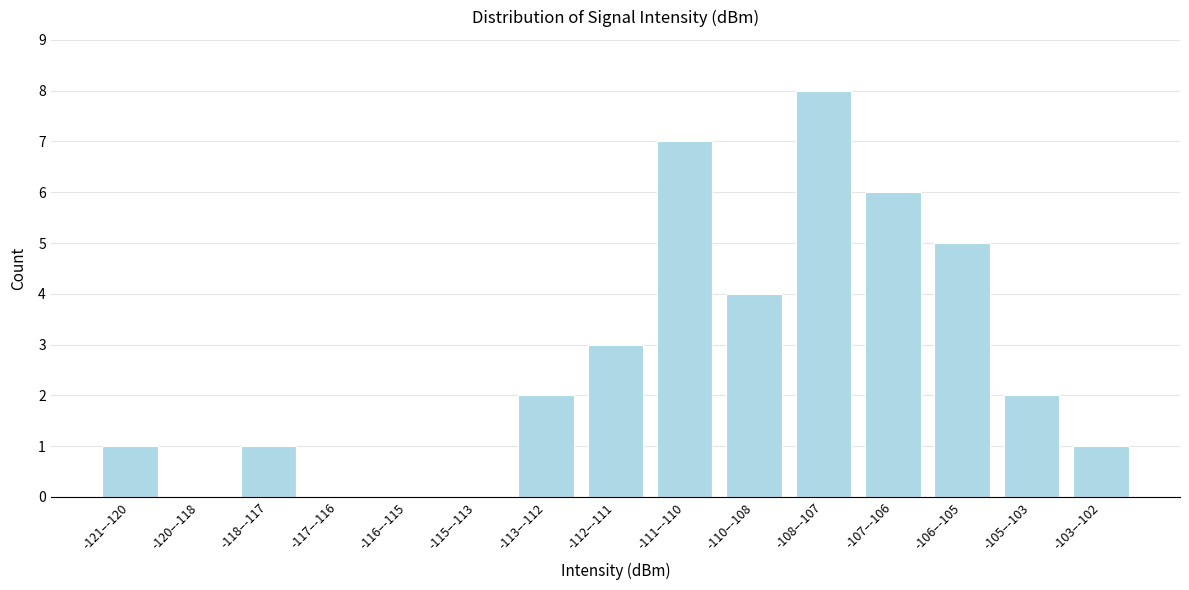

Reading left to right, transcribe all the data shown in this chart.

-121–-120=1	-120–-118=0	-118–-117=1	-117–-116=0	-116–-115=0	-115–-113=0	-113–-112=2	-112–-111=3	-111–-110=7	-110–-108=4	-108–-107=8	-107–-106=6	-106–-105=5	-105–-103=2	-103–-102=1